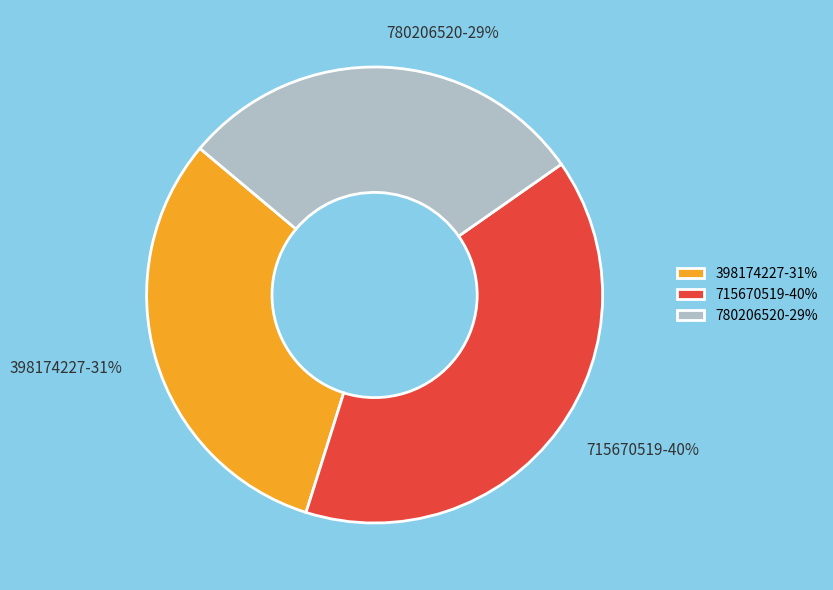

Does any single category account for the majority?

No